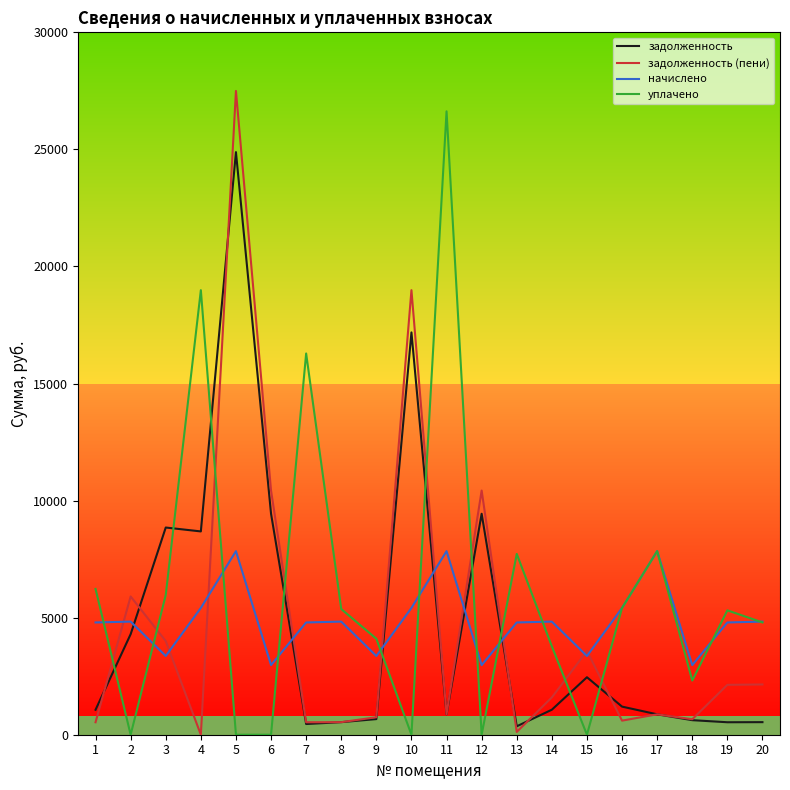

The уплачено series shows 7412.2 at 20. True or false?

False